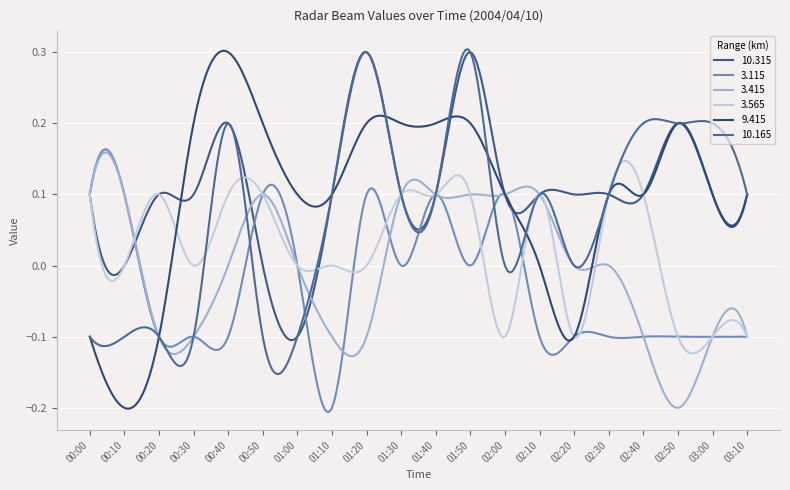

At which category is the sum across all series the highest?

01:50